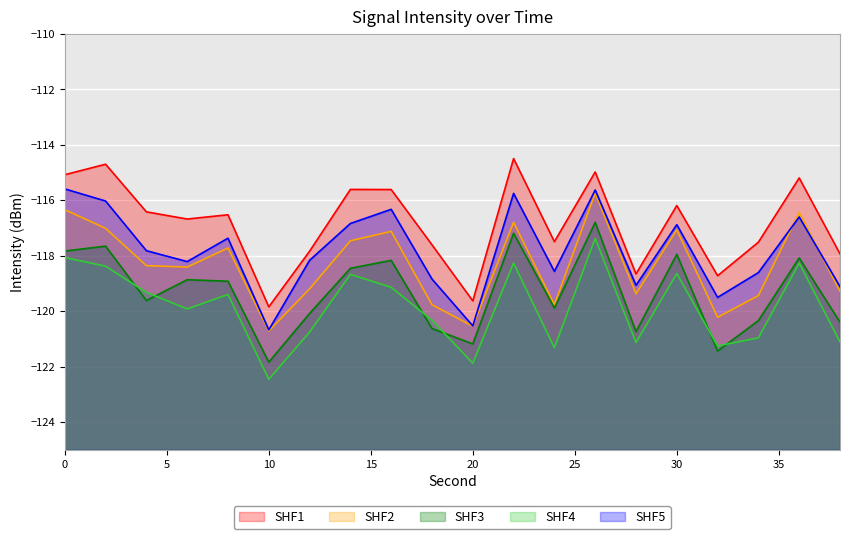

True or false: the data has more than 2 interior local peaks.

True